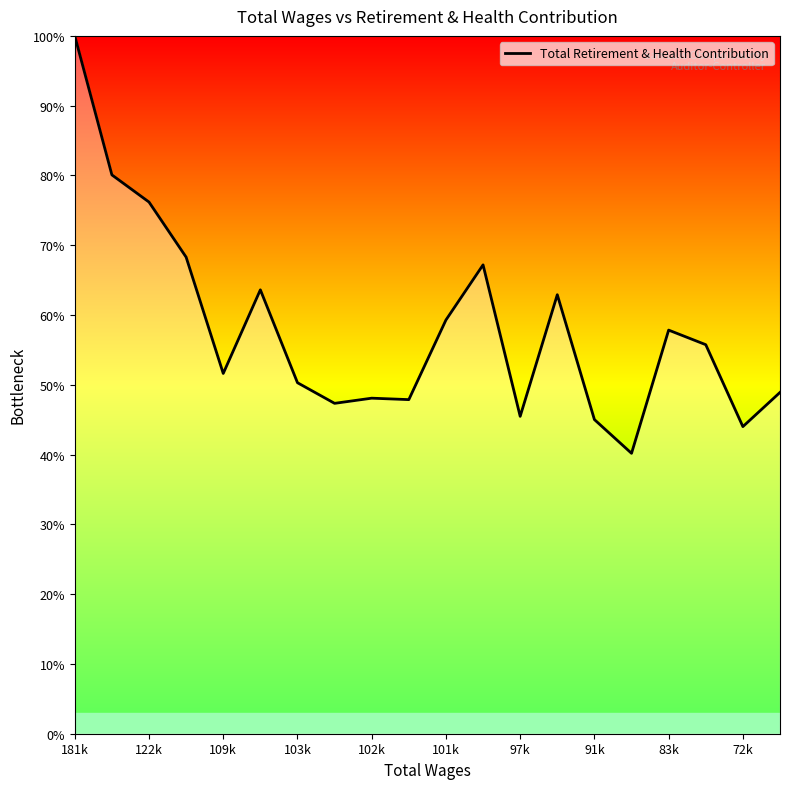

What is the smallest value displayed?

40.2